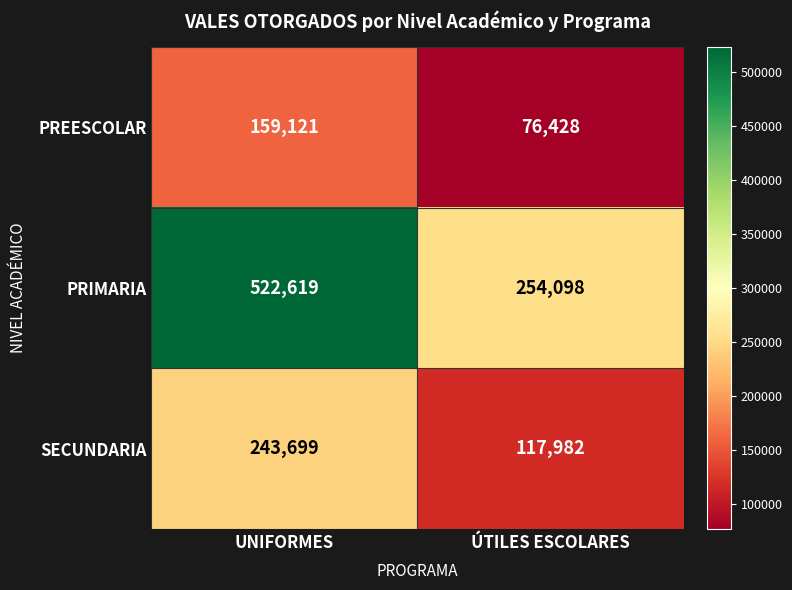

Is it true that PREESCOLAR equals 159121 at UNIFORMES?

True